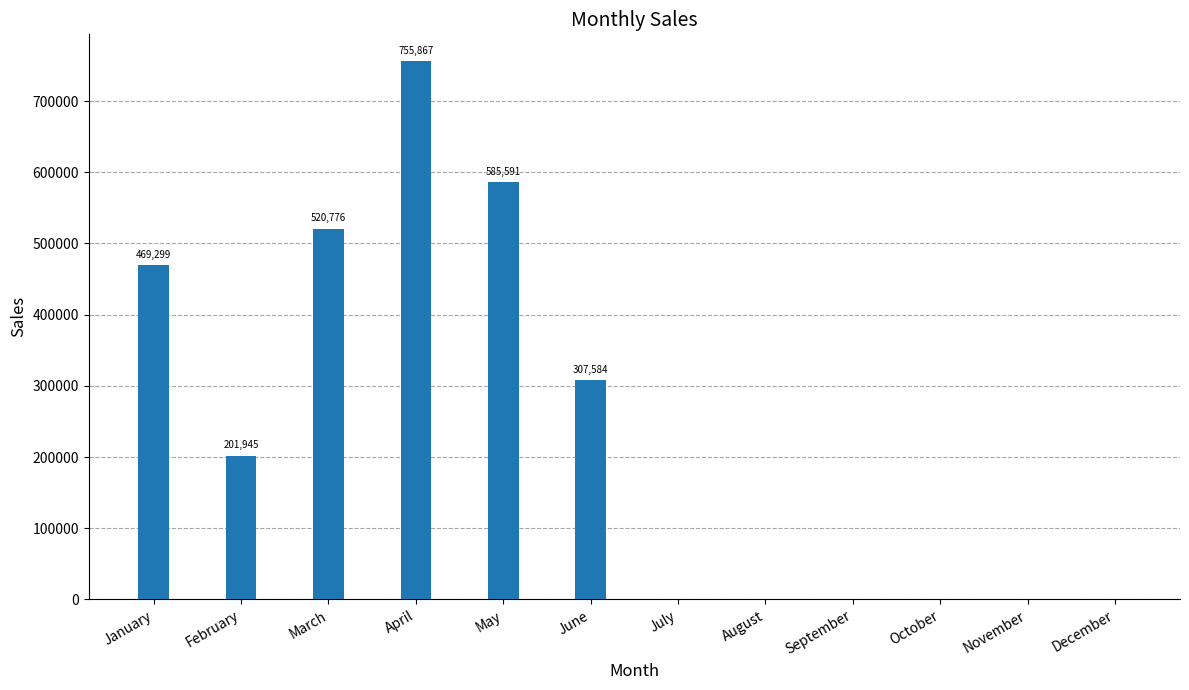

Reading left to right, transcribe all the data shown in this chart.

January=469299	February=201945	March=520776	April=755867	May=585591	June=307584	July=0	August=0	September=0	October=0	November=0	December=0